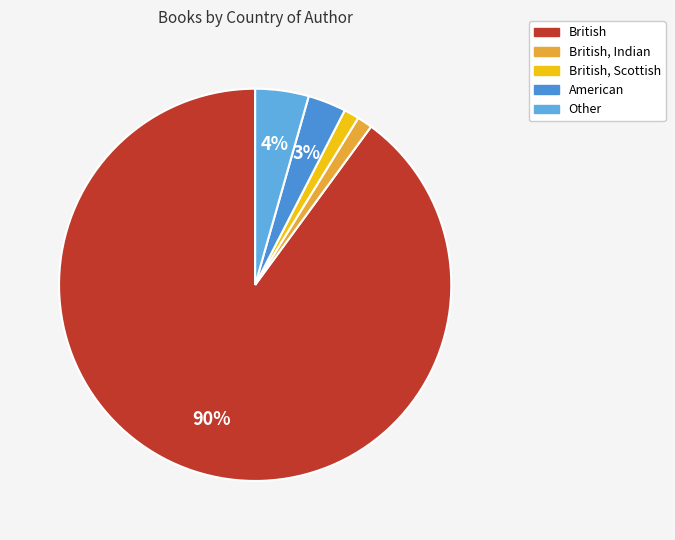

How many segments does this pie chart have?

5